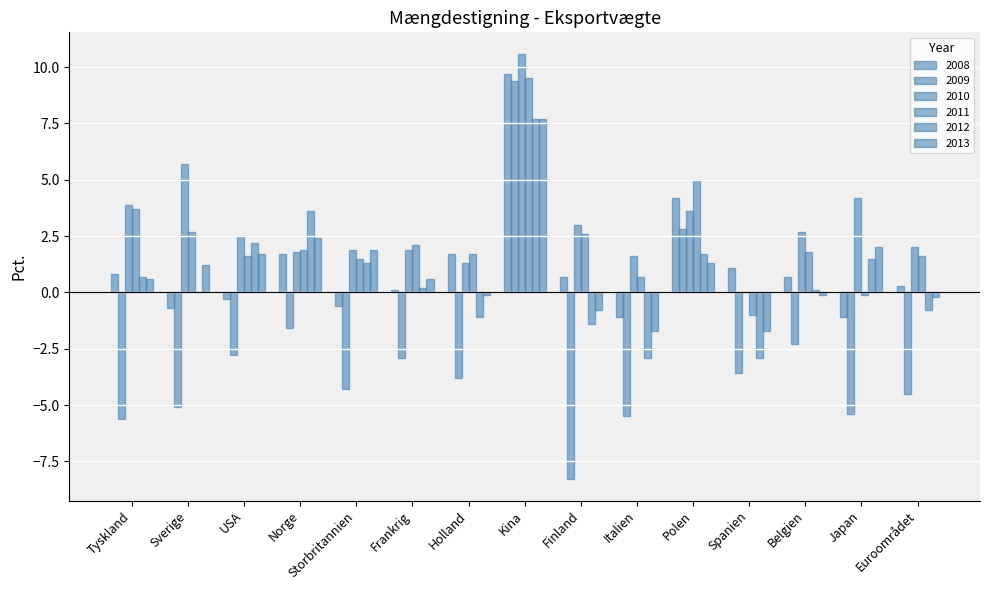

How many groups of bars are there?

15